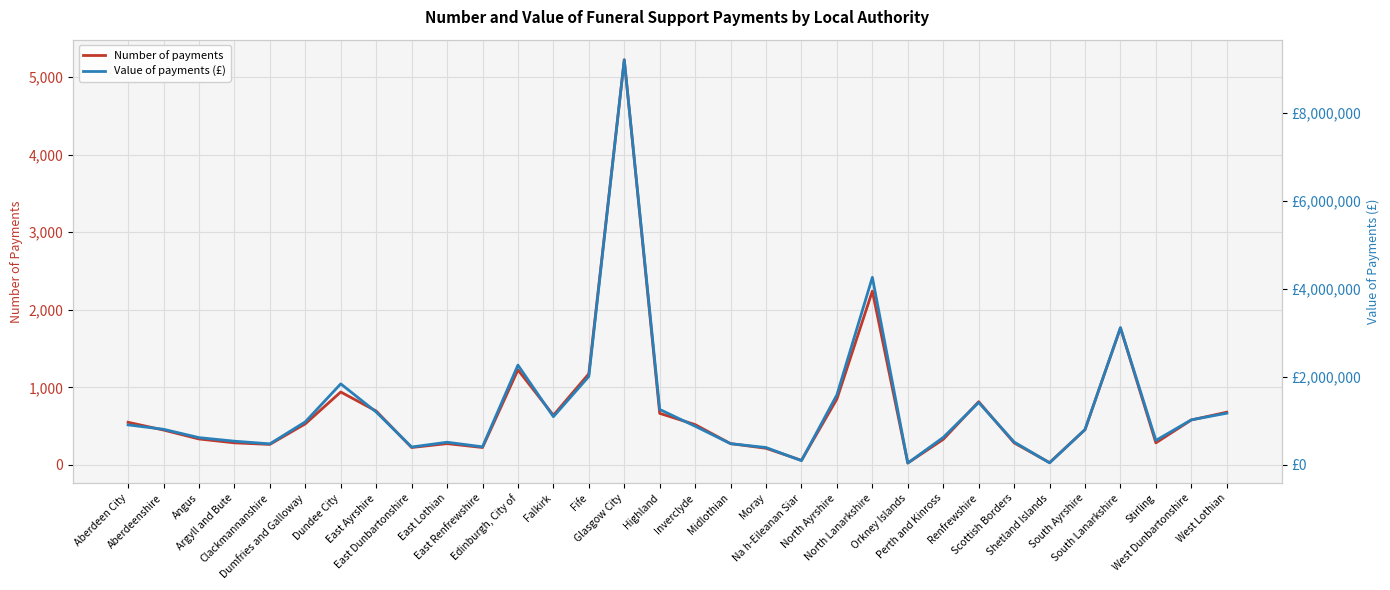

True or false: Number of payments and Value of payments (£) cross at least once.

False